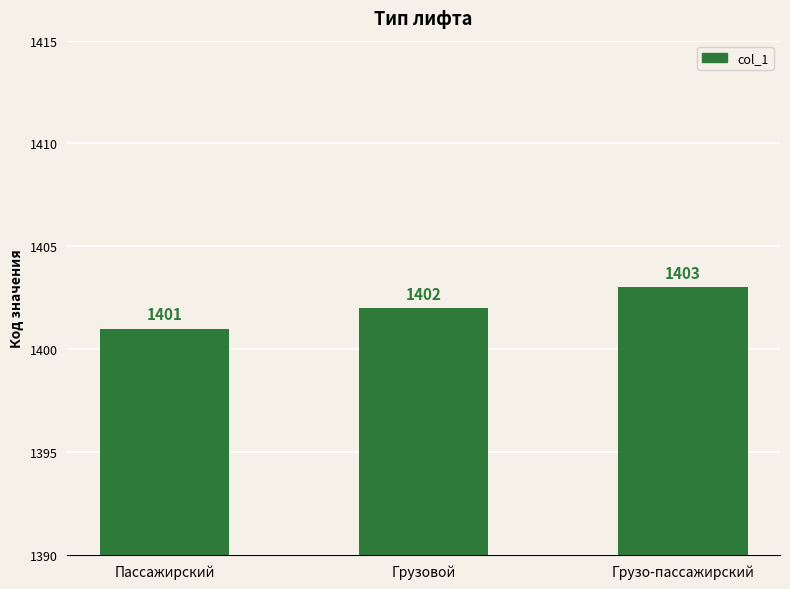

Count the values in the range 1401 to 1403.

3